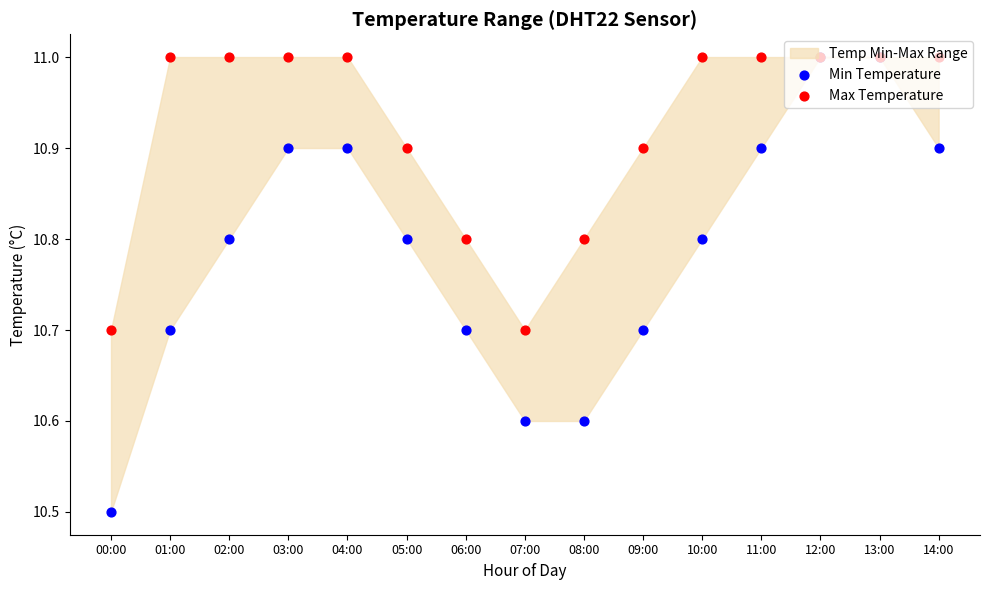

At how many categories does at least one series exceed 10?

15